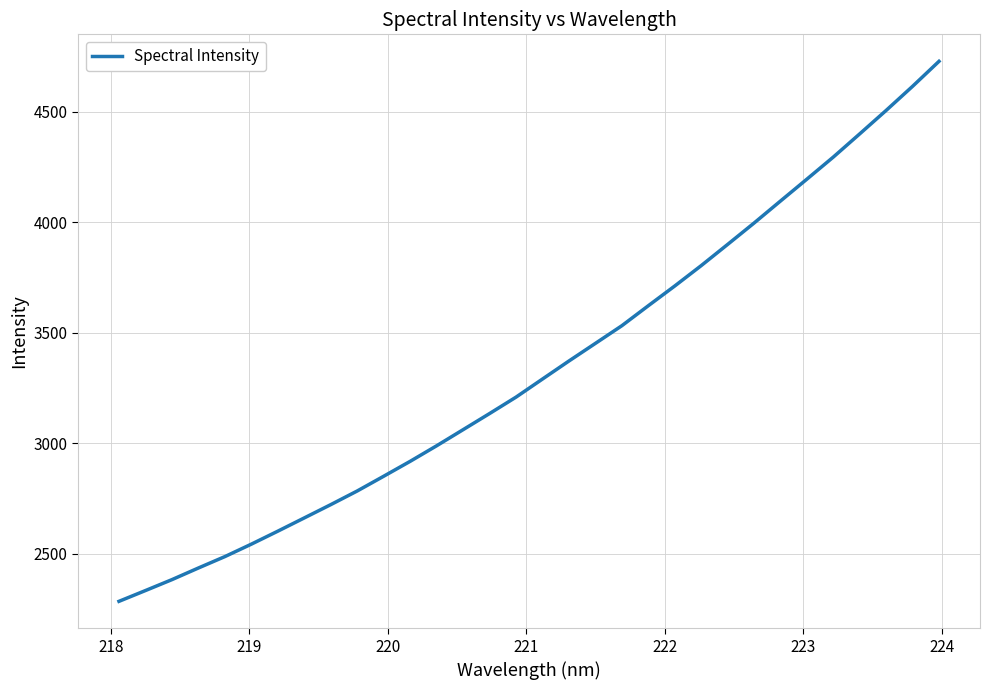

What is the maximum value shown in the chart?

4727.9